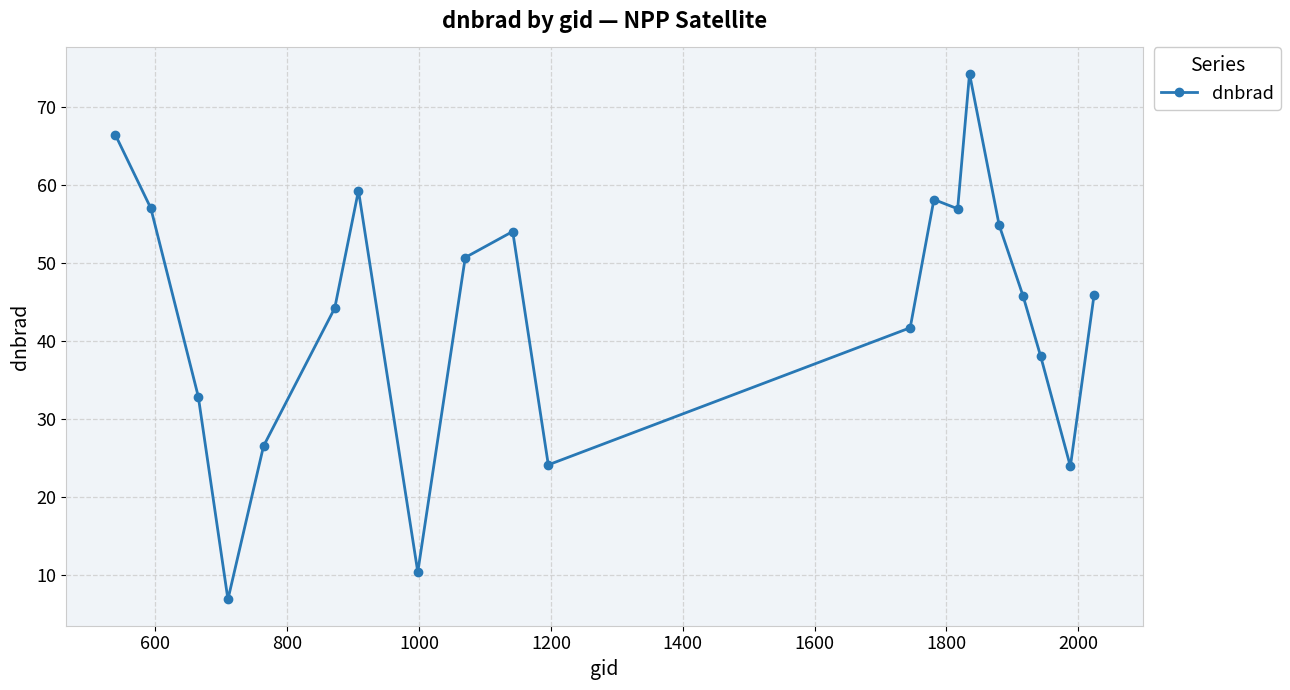

What is the value of the 1st point from the left?

66.5